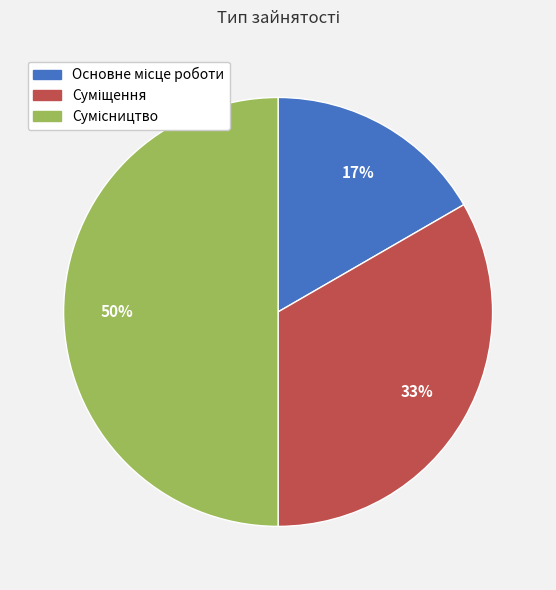

To the nearest percent, what is the difference between the largest and smallest slice percentages?

33%